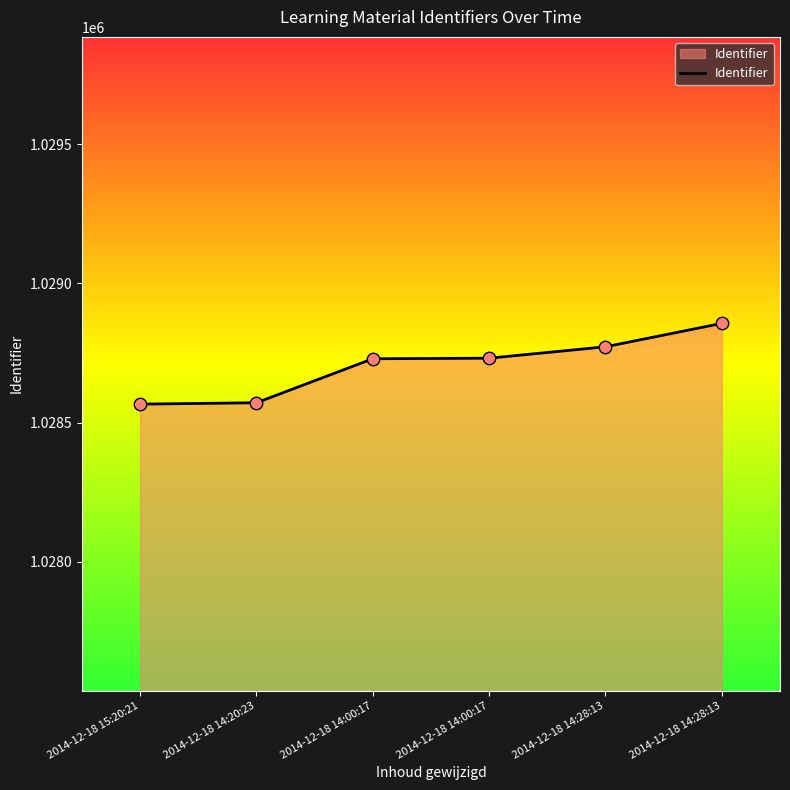

Between 2014-12-18 14:20:23 and 2014-12-18 14:28:13, which is larger?

2014-12-18 14:28:13